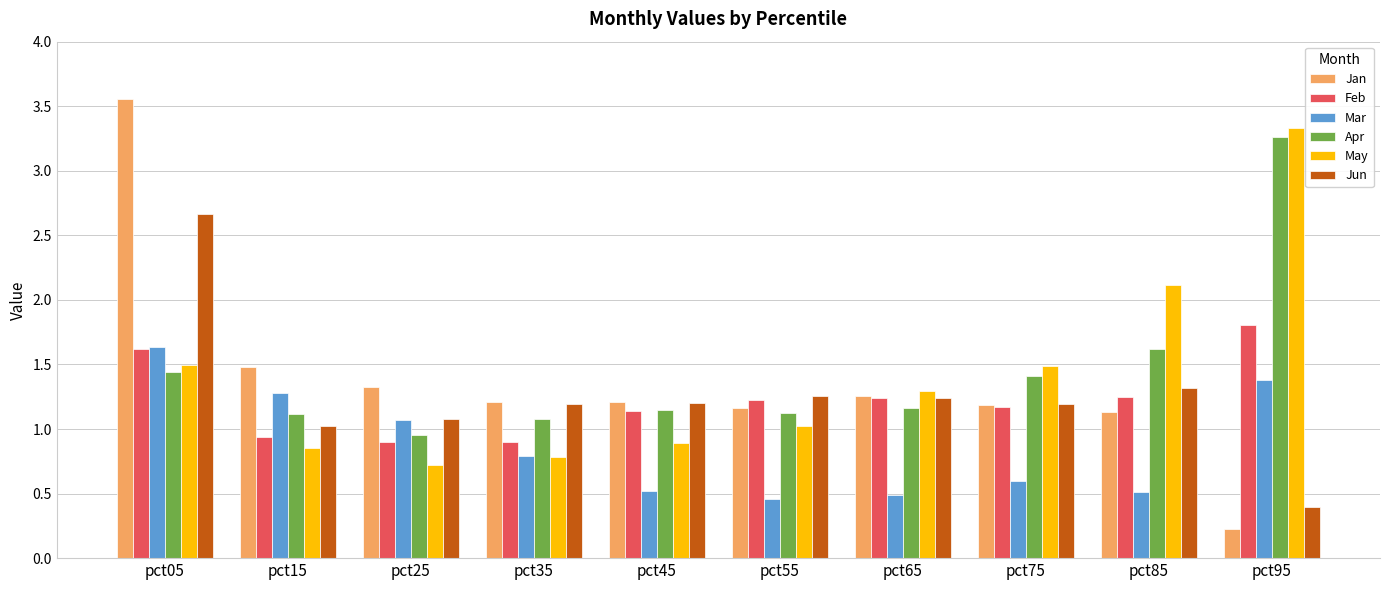

Which series changed the most between pct45 and pct85?

May